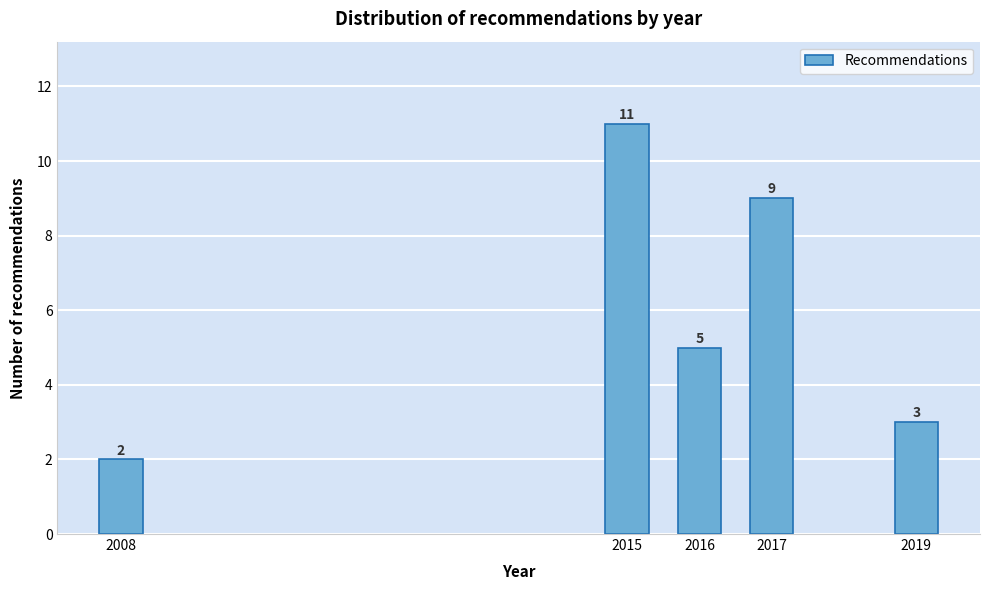

Reading left to right, what are all the values shown in this chart?

2008=2	2015=11	2016=5	2017=9	2019=3